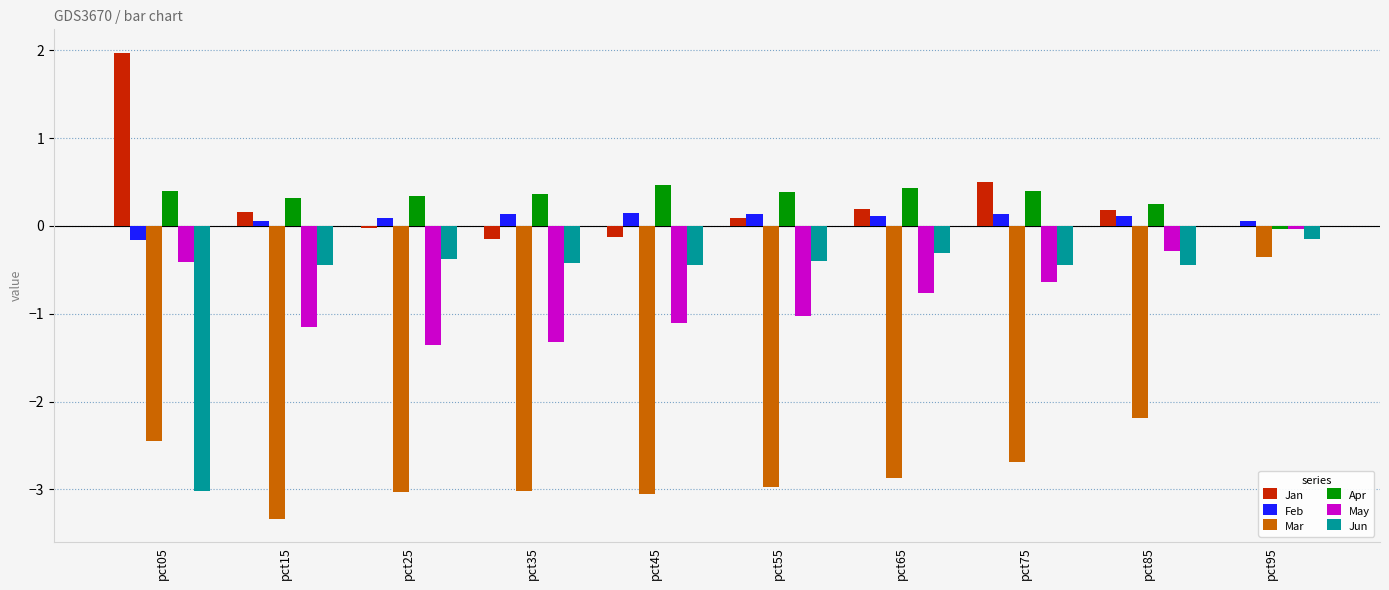

Is it true that Jan equals 0.2 at pct65?

True